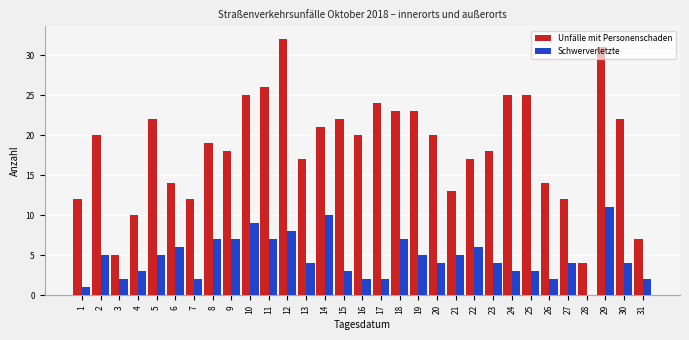

What is the maximum value for Schwerverletzte?

11